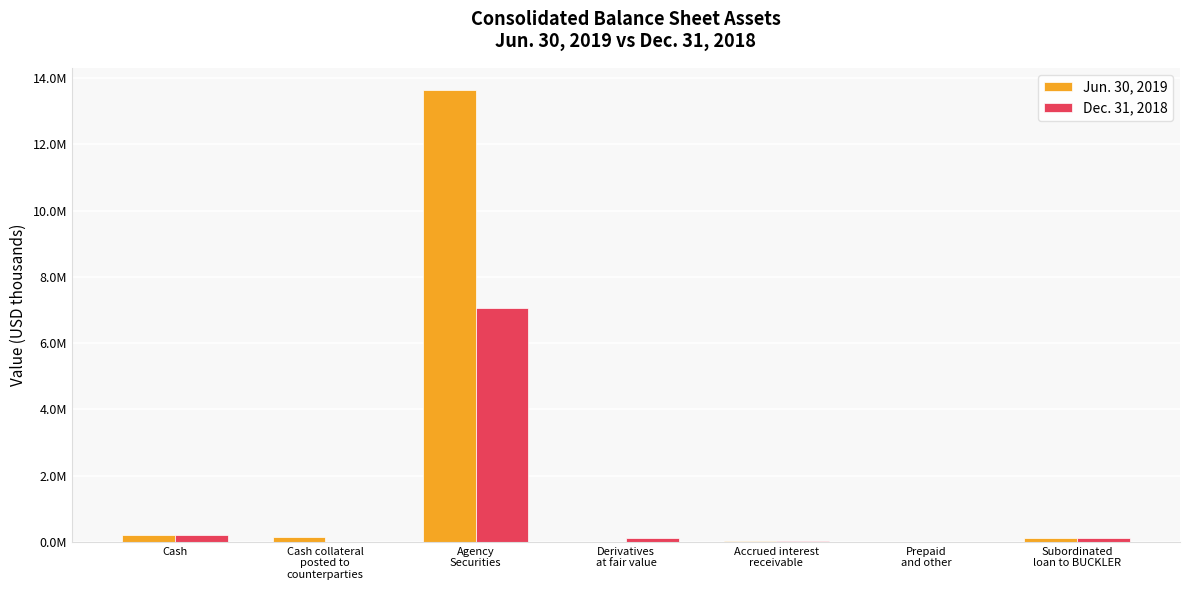

Does the chart contain stacked bars?

No